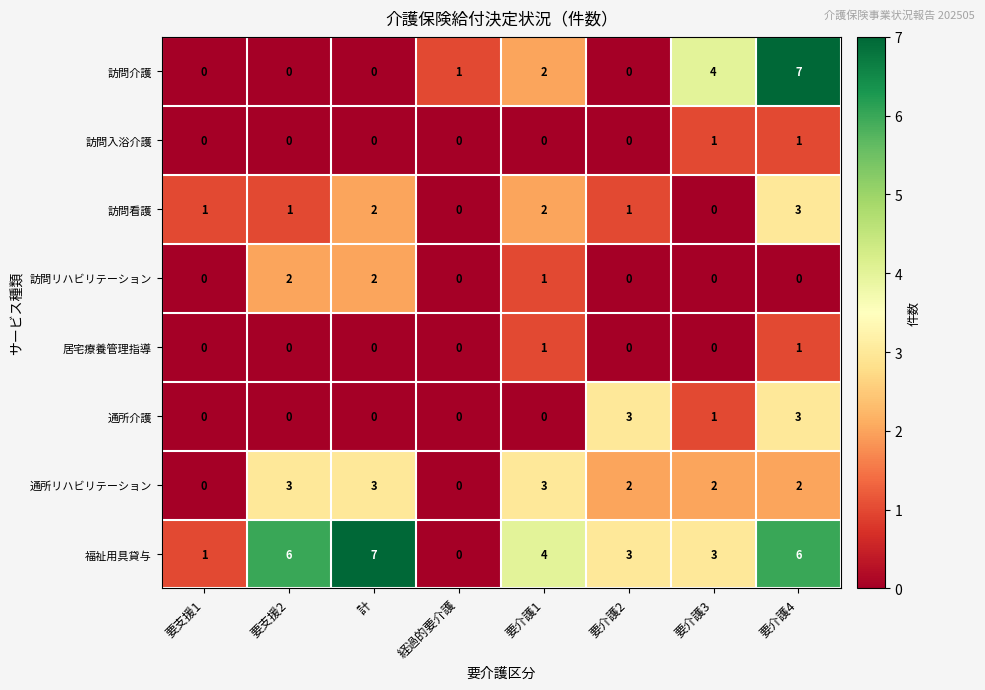

What is the total value across all series at 要介護3?

11